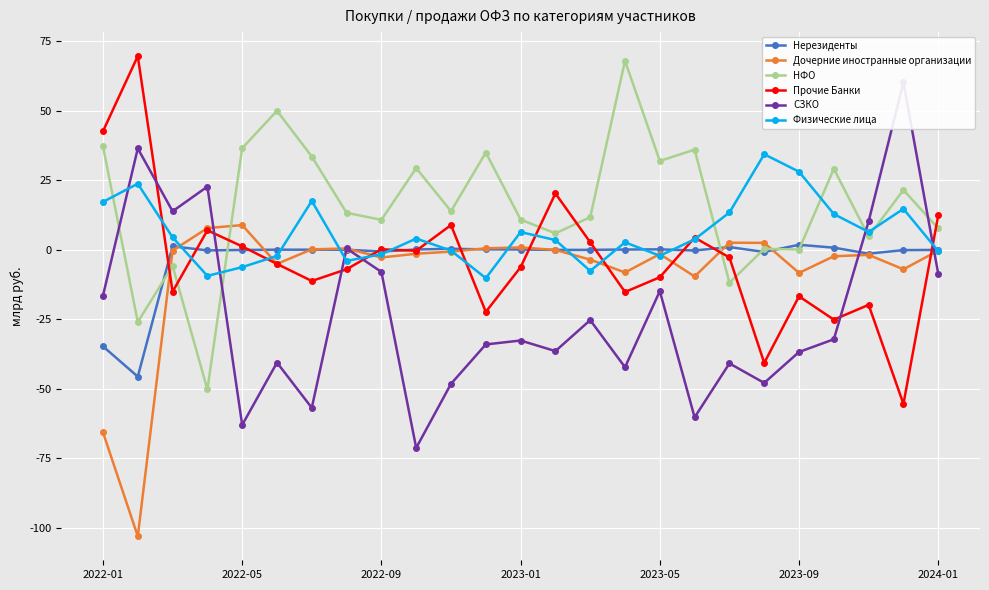

What is the difference between the second highest and second lowest values in the Дочерние иностранные организации series?

73.5